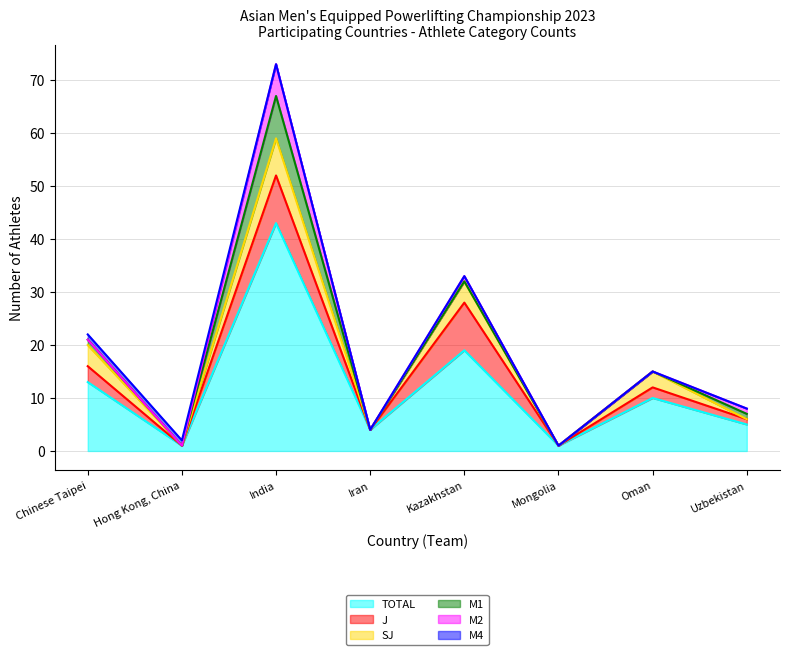

True or false: M2 has a value of 1 at Kazakhstan.

False